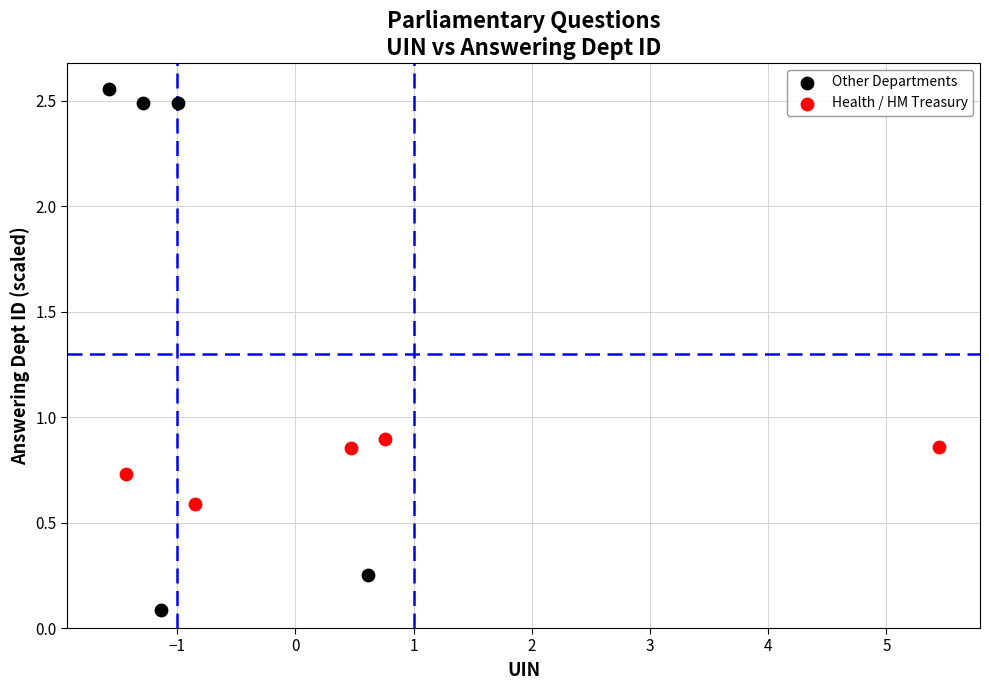

Which series contains the lowest Y value?

Other Departments